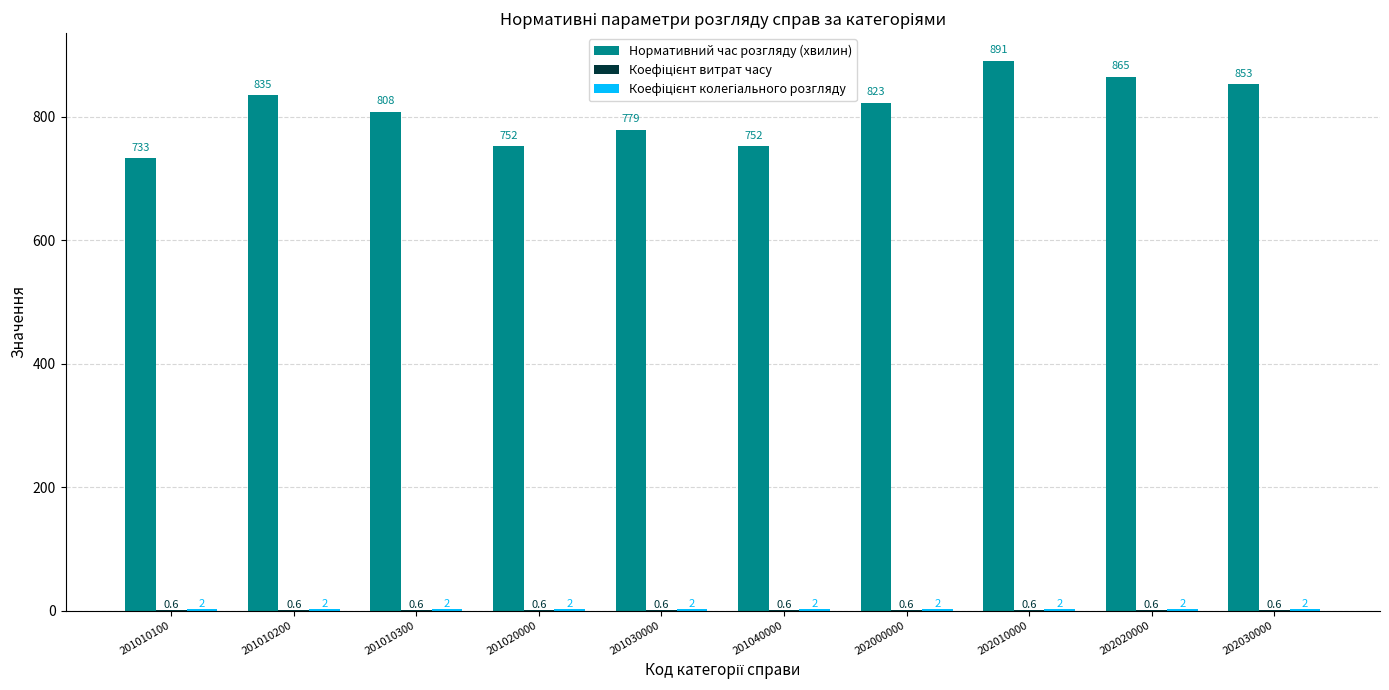

Between 201010100 and 201010200, which series saw the biggest shift?

Нормативний час розгляду (хвилин)